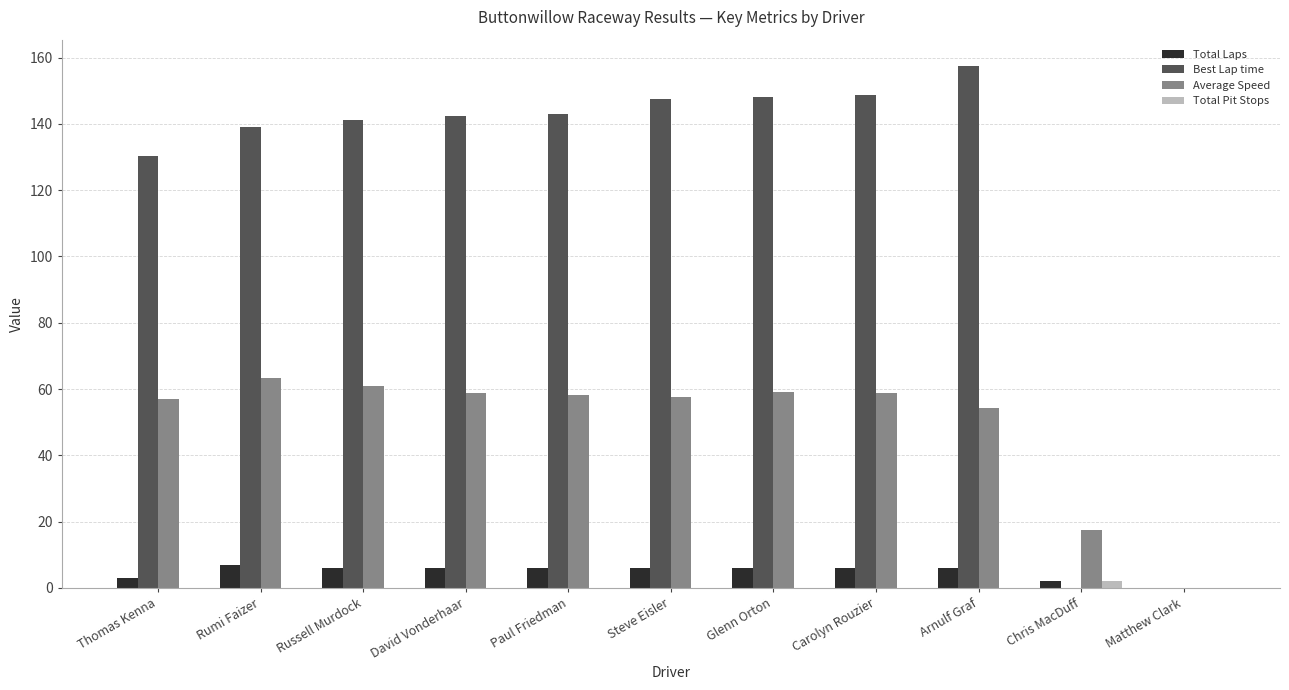

What is the total value across all series at Thomas Kenna?

190.3